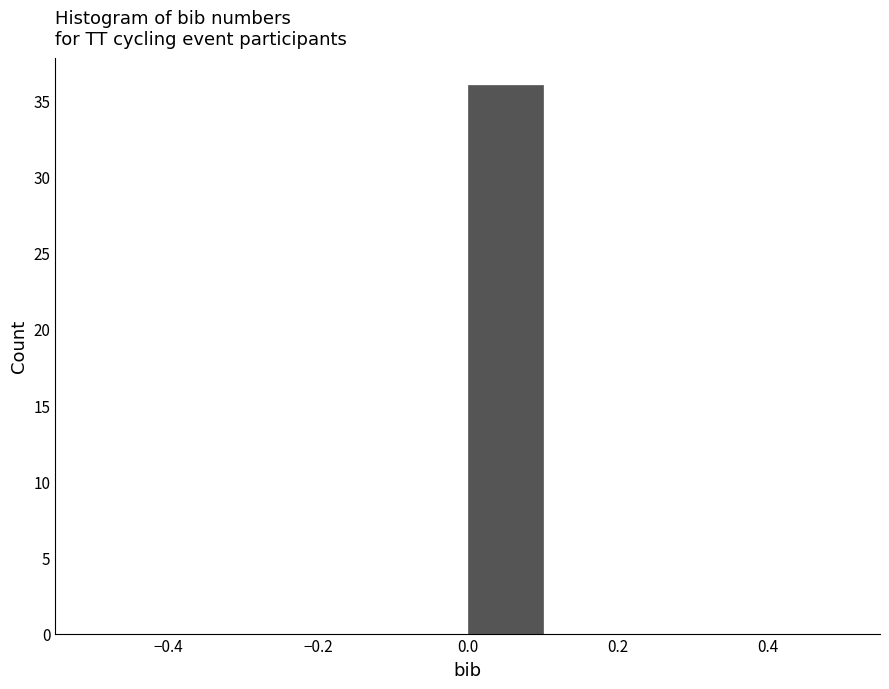

Reading left to right, list every bar in this chart as the range it spans on the x-axis followed by its height. The values are not printed on the chart, so give them approximately, as read against the axis.

-0.5 to -0.4: 0
-0.4 to -0.3: 0
-0.3 to -0.2: 0
-0.2 to -0.1: 0
-0.1 to 0.0: 0
0.0 to 0.1: 36
0.1 to 0.2: 0
0.2 to 0.3: 0
0.3 to 0.4: 0
0.4 to 0.5: 0